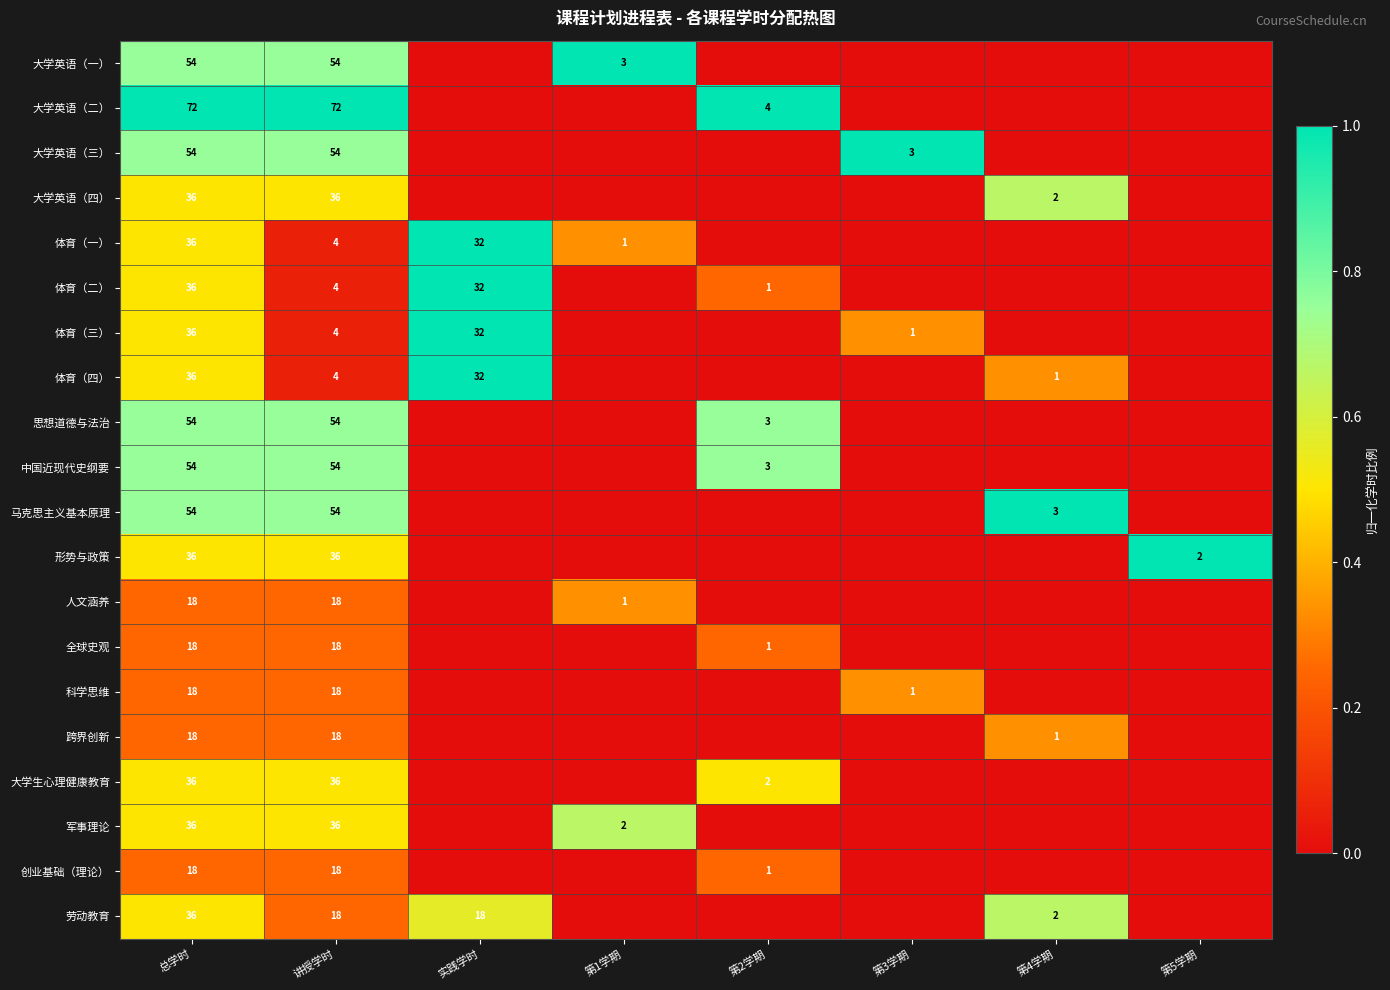

True or false: 体育（三） has a value of 36 at 总学时.

True